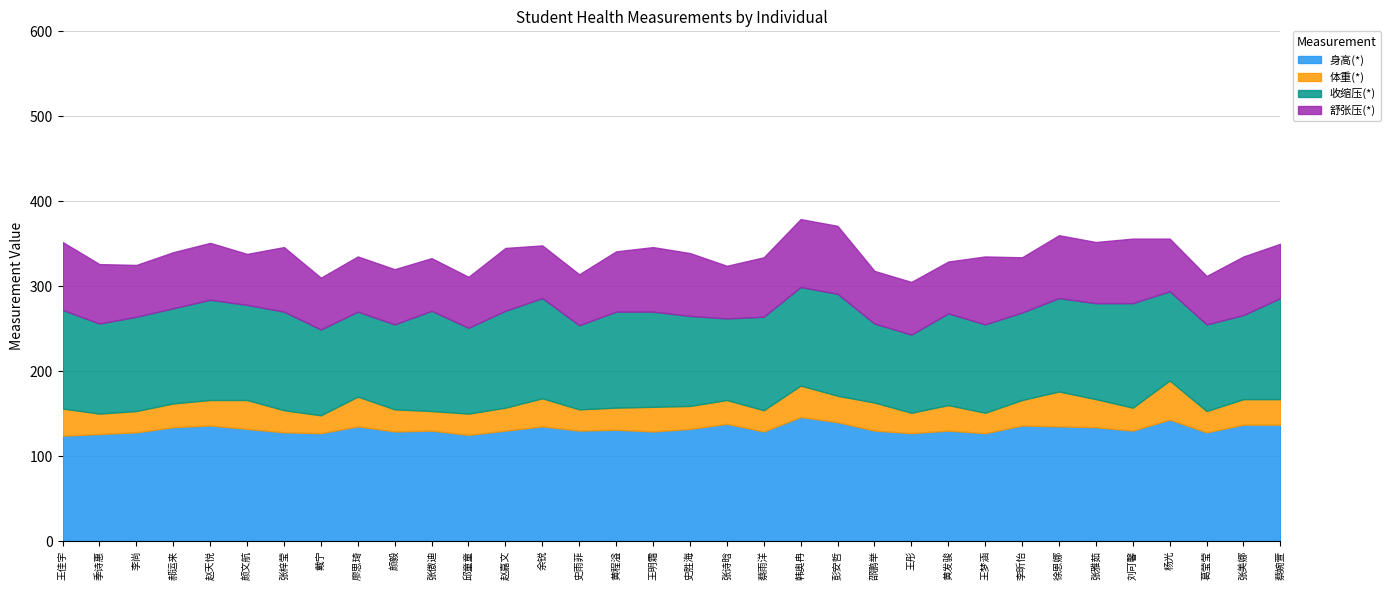

What are all the series names shown in the legend?

身高(*), 体重(*), 收缩压(*), 舒张压(*)